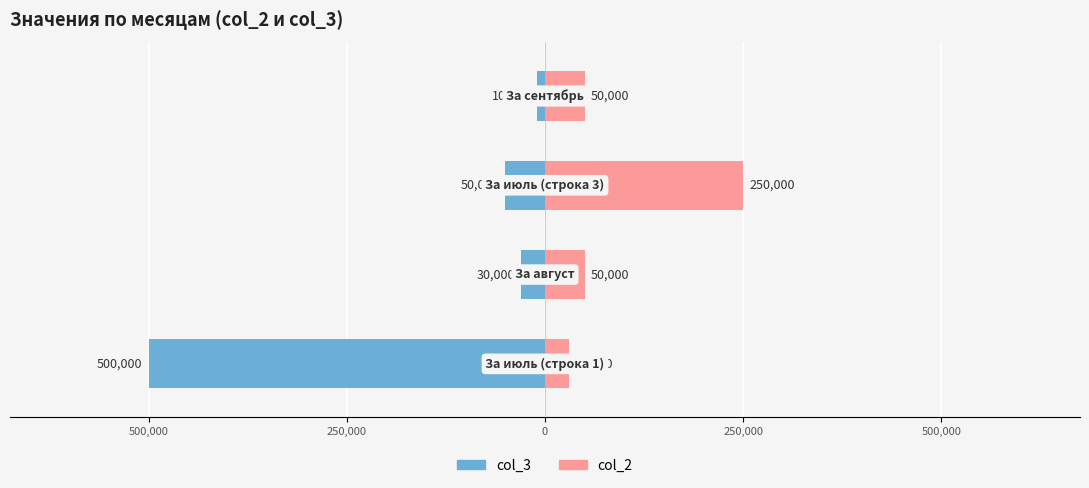

What is the difference between the maximum and minimum values in the col_2 series?

220000